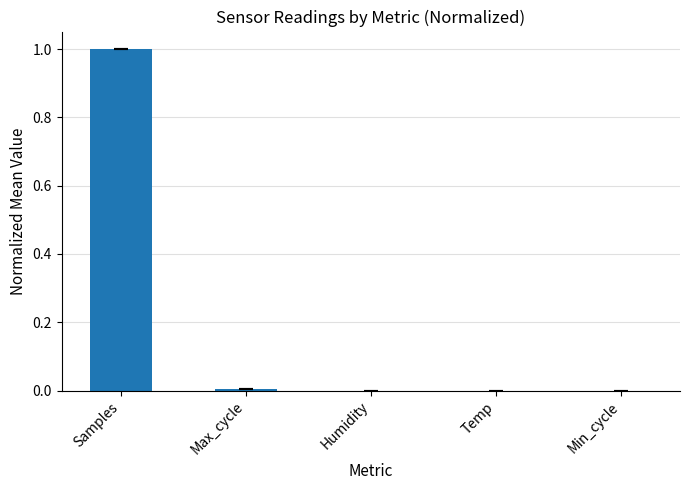

True or false: the data shows 0.0 at Min_cycle.

True